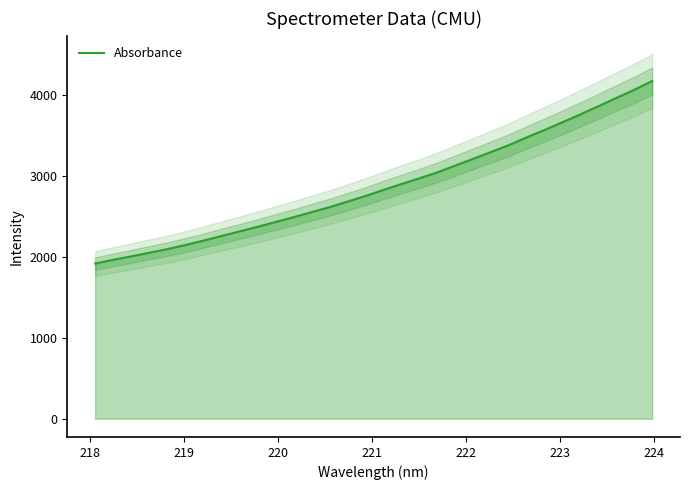

What is the value of the 20th point from the left?

3045.4